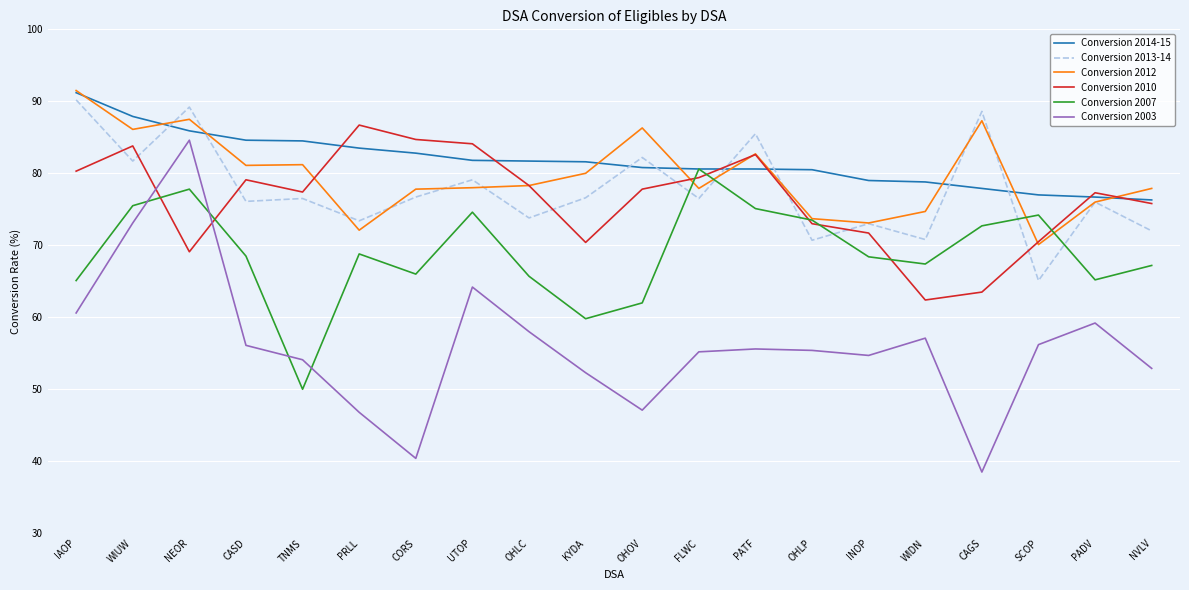

Is it true that Conversion 2013-14 equals 92.4 at OHLP?

False